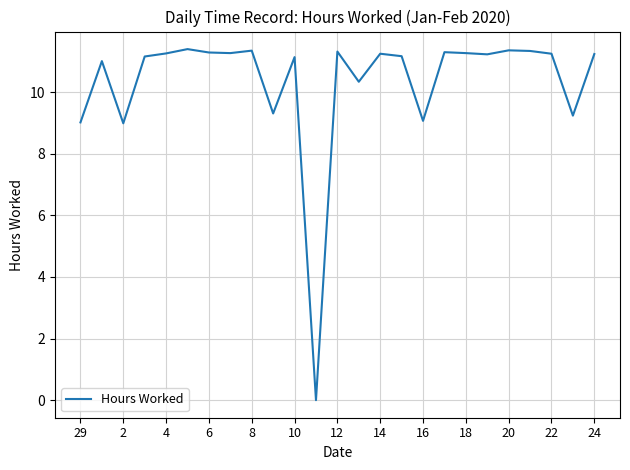

What is the difference between the maximum and minimum values?

11.4